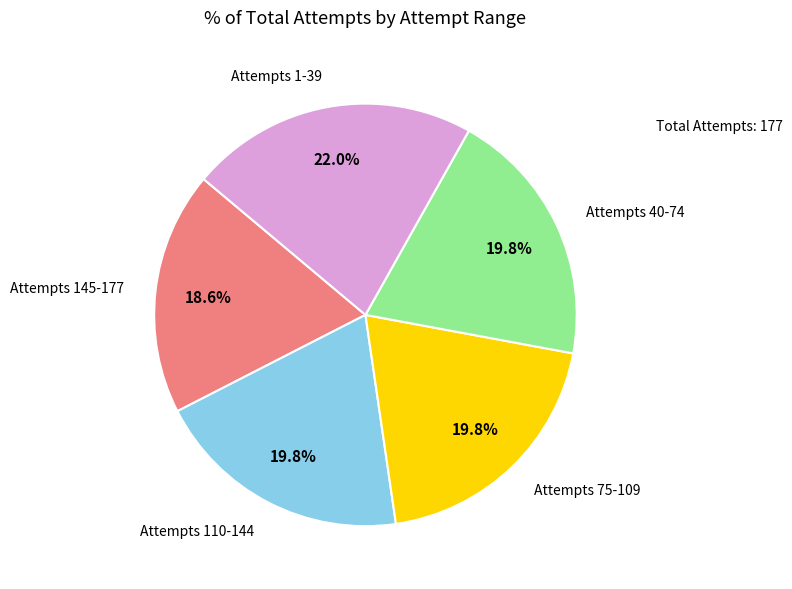

Does any single category account for the majority?

No